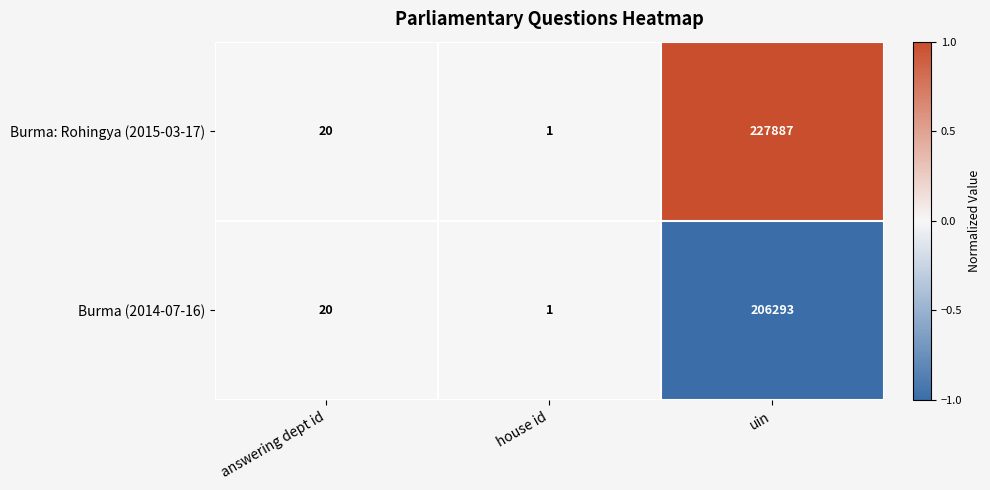

What is the difference between the second highest and minimum values in the Burma: Rohingya (2015-03-17) series?

19